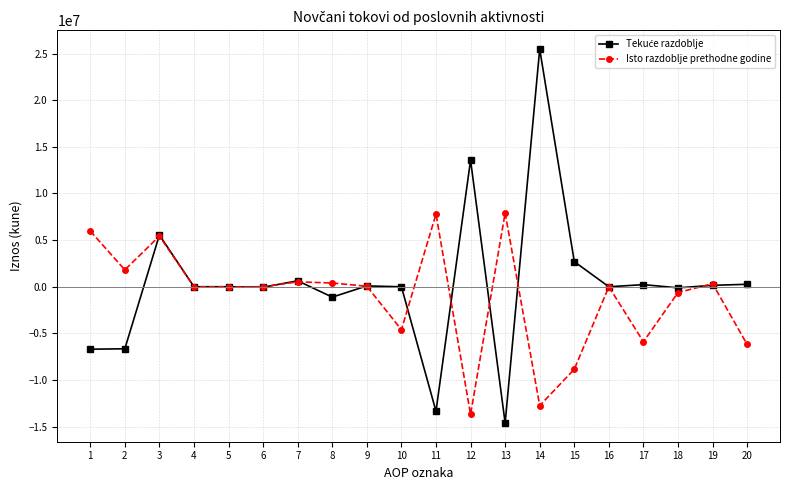

How many data points in Isto razdoblje prethodne godine are less than 0?

8